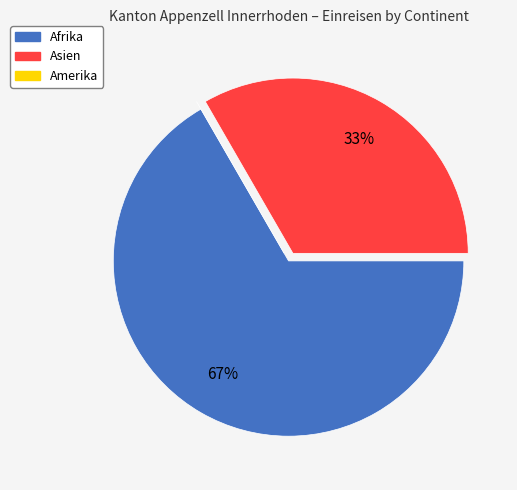

Do Afrika and Asien together represent more than half of the pie?

Yes